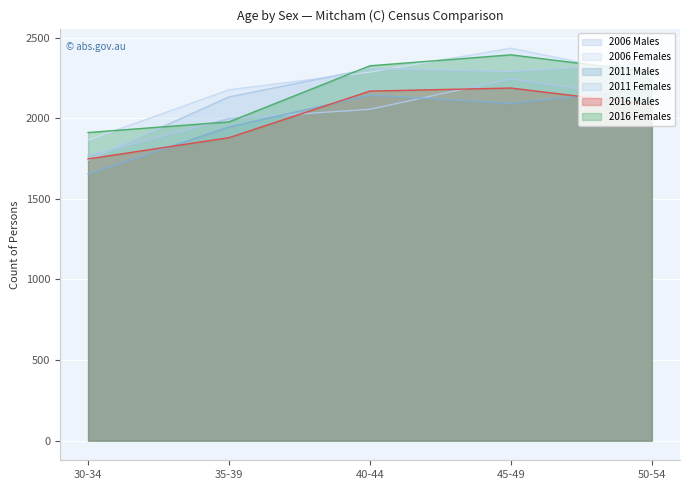

In 2011 Males, how many points are higher than both neighbors (excluding endpoints)?

1